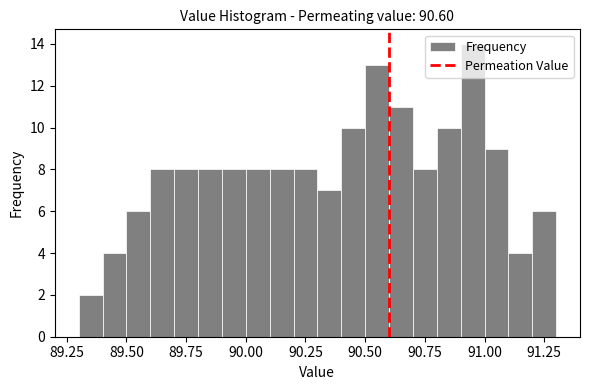

Read against the x-axis, roughly where is the centre of the tallest bar?

90.95